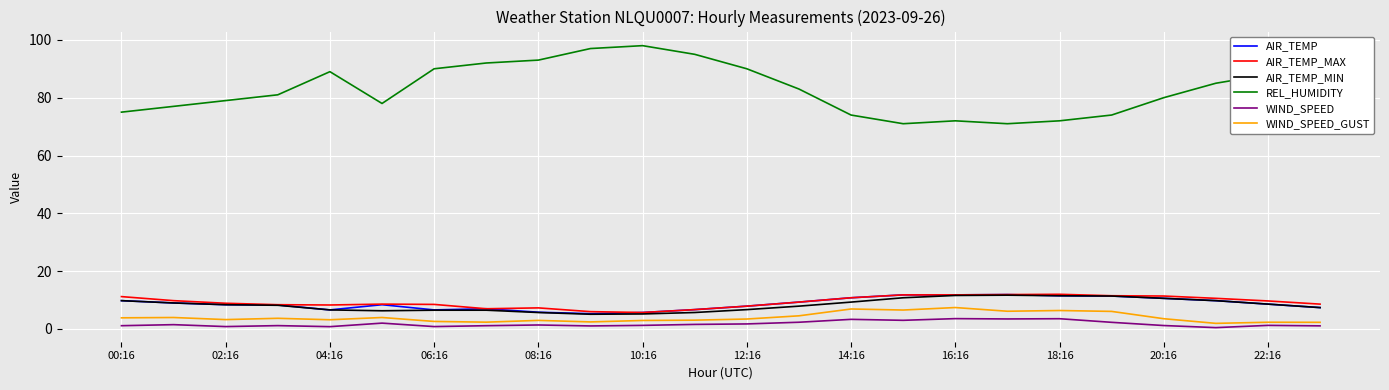

Does the chart have visible grid lines?

Yes